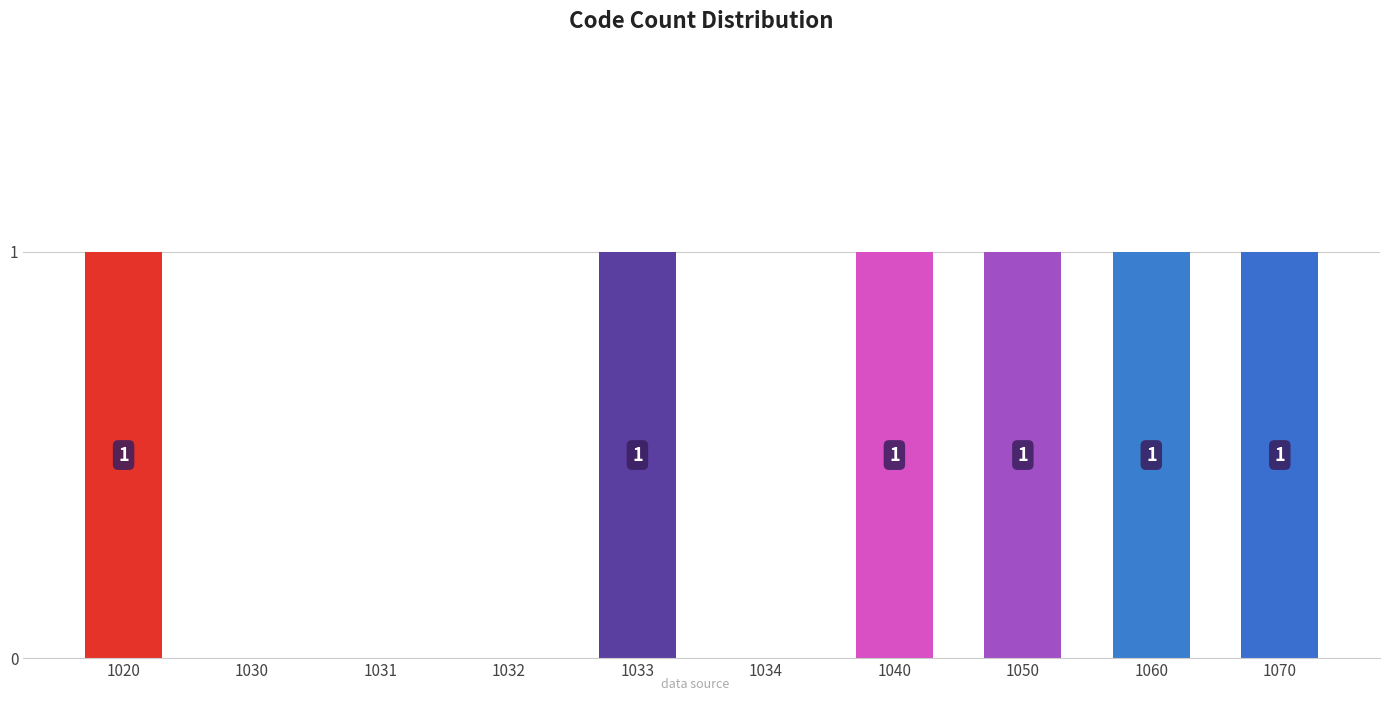

The chart shows a value of 1 at 1070. True or false?

True